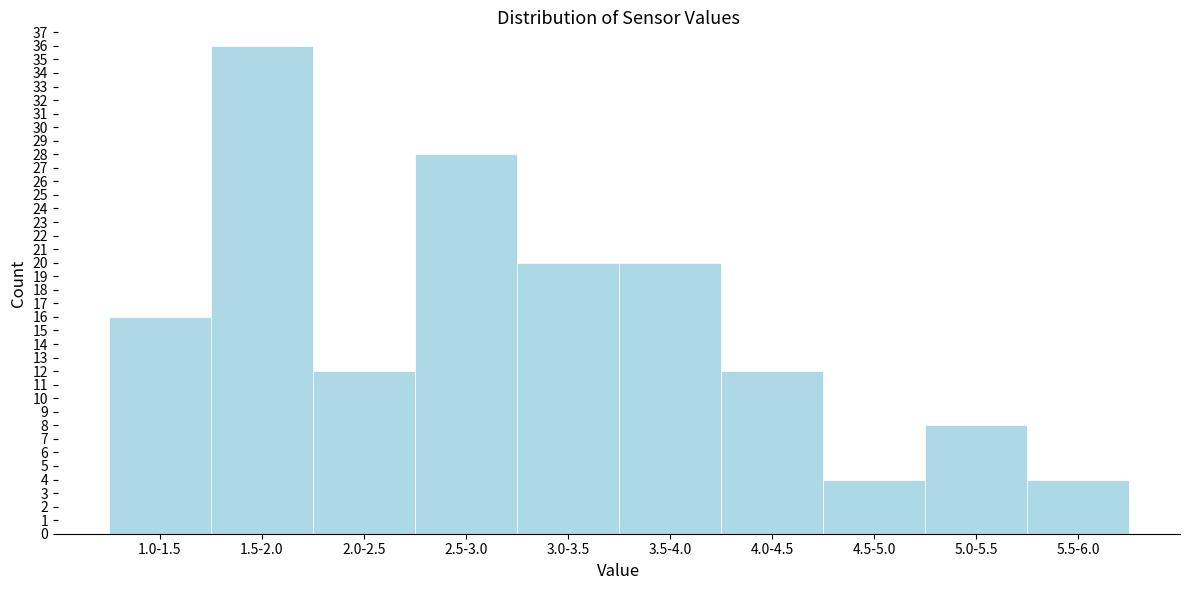

Reading left to right, extract all data points from this chart.

16	36	12	28	20	20	12	4	8	4